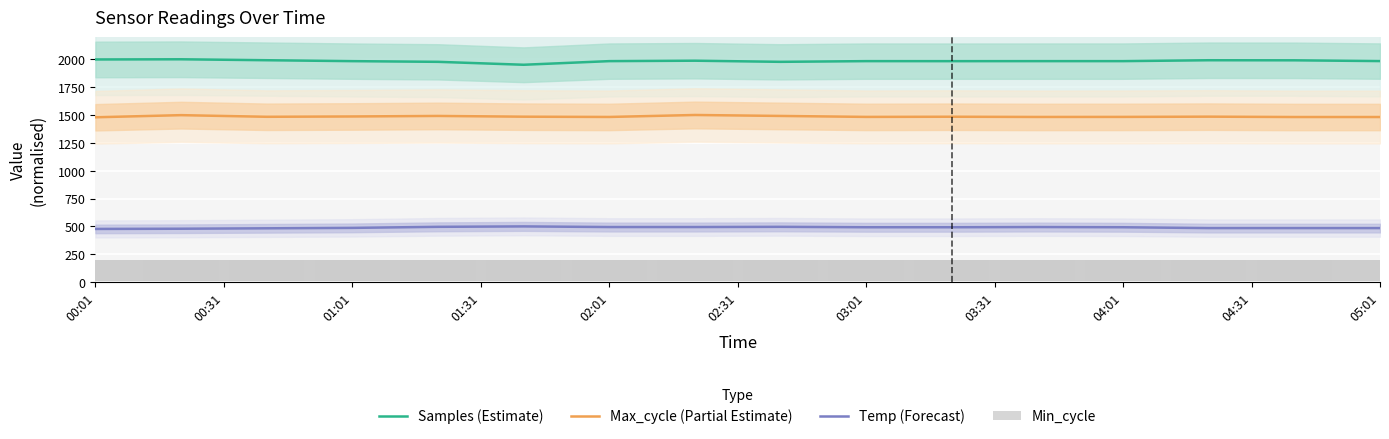

What is the greatest value displayed?

2000.0